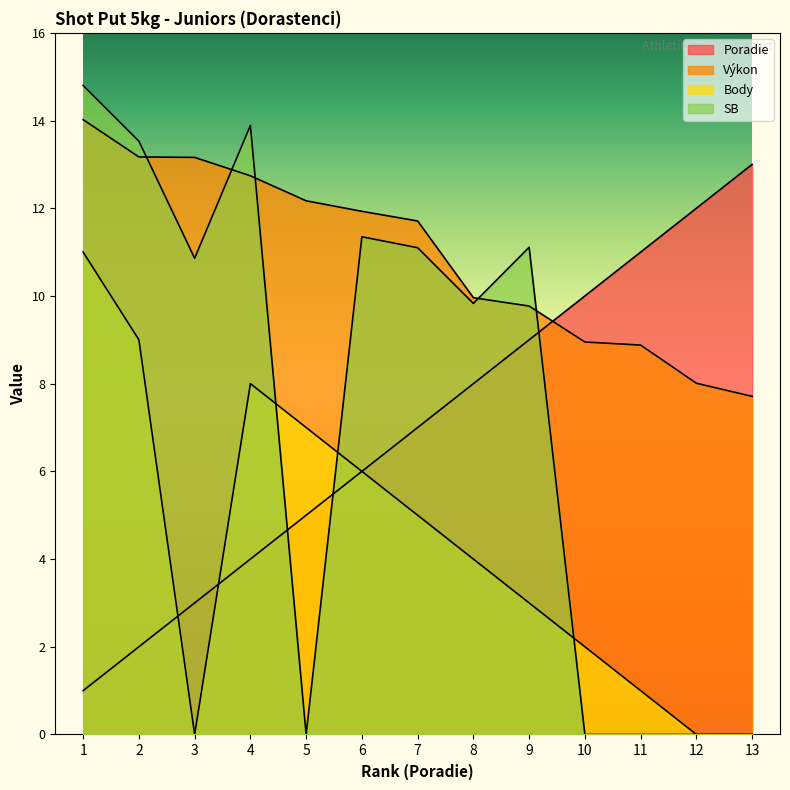

Reading left to right, what are all the values shown in this chart?

Poradie: 1.0	2.0	3.0	4.0	5.0	6.0	7.0	8.0	9.0	10.0	11.0	12.0	13.0
Výkon: 14.0	13.2	13.2	12.7	12.2	11.9	11.7	10.0	9.8	8.9	8.9	8.0	7.7
Body: 11.0	9.0	0.0	8.0	7.0	6.0	5.0	4.0	3.0	2.0	1.0	0.0	0.0
SB: 14.8	13.5	10.9	13.9	0.0	11.3	11.1	9.8	11.1	0.0	0.0	0.0	0.0